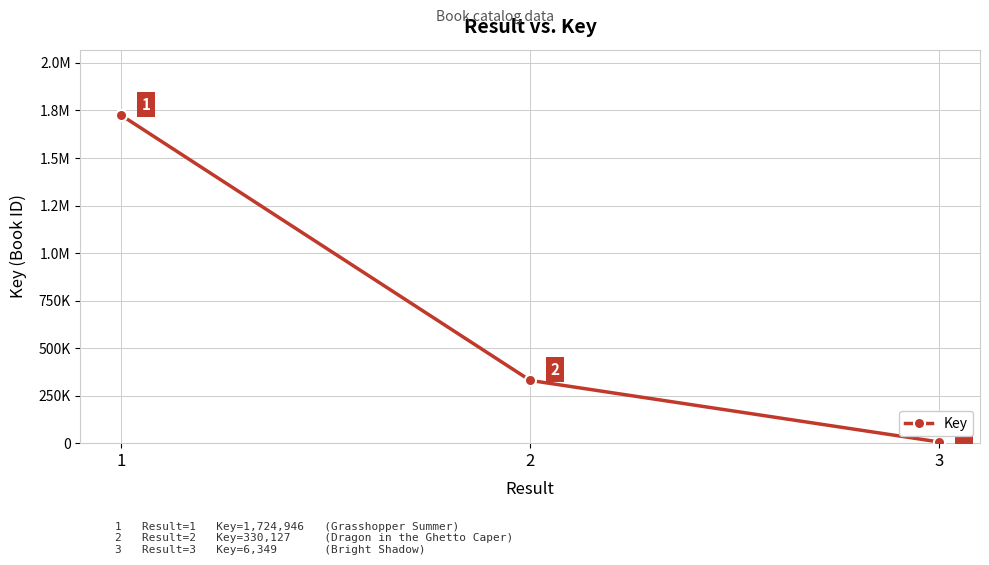

Does the chart have visible grid lines?

Yes